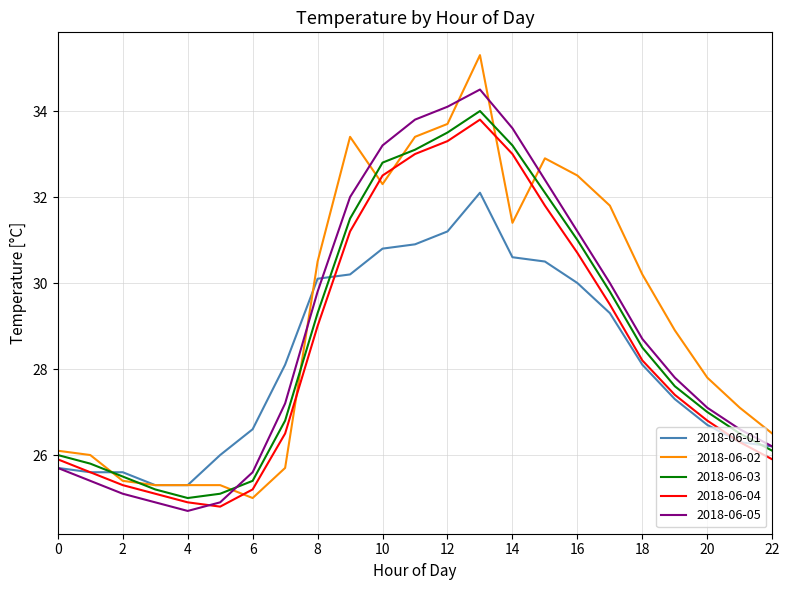

Which series has the largest range (max minus min)?

2018-06-02